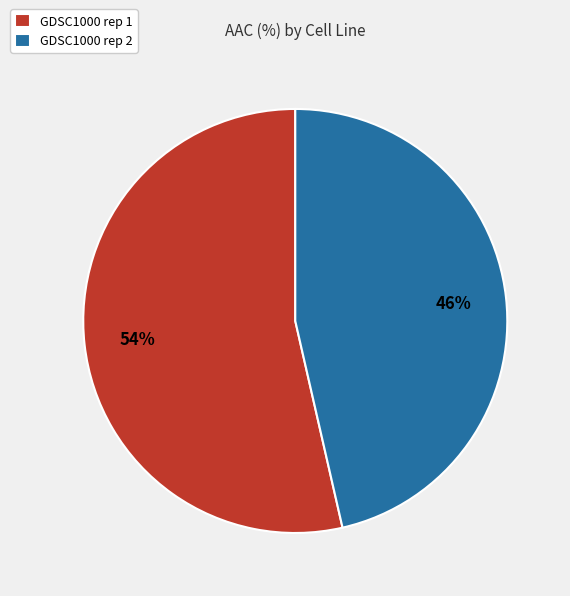

To the nearest percent, what is the combined percentage of GDSC1000 rep 1 and GDSC1000 rep 2?

100%